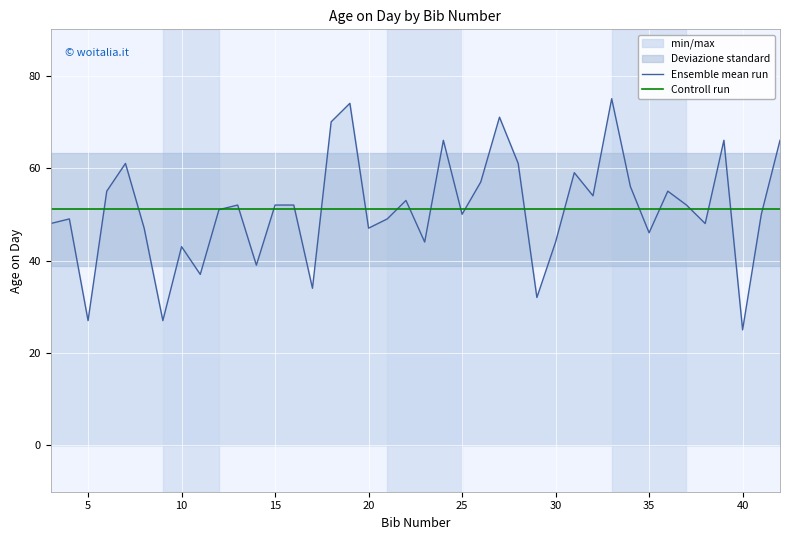

The chart shows a value of 46 at 35. True or false?

True